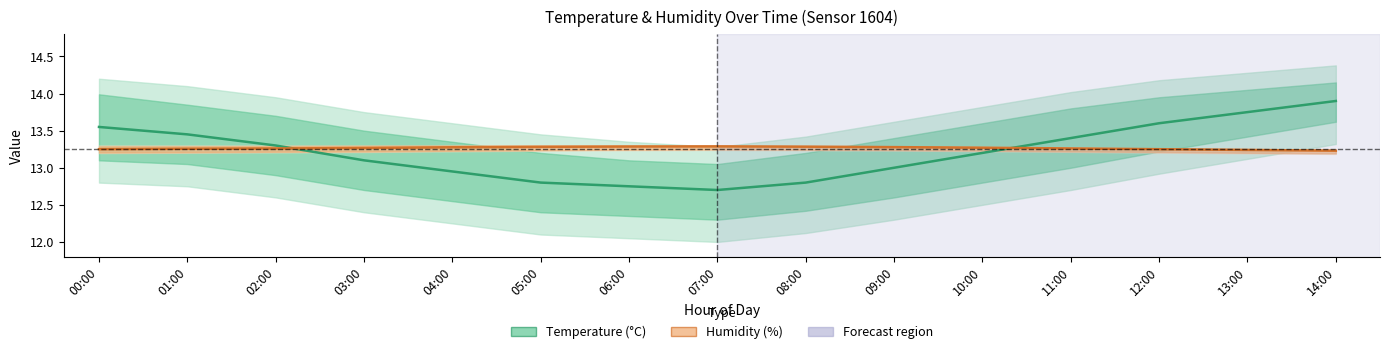

Reading right to left, list all the values displayed in this chart.

Temperature (°C): 13.9	13.8	13.6	13.4	13.2	13.0	12.8	12.7	12.8	12.8	12.9	13.1	13.3	13.4	13.6
Humidity (%): 13.2	13.2	13.2	13.3	13.3	13.3	13.3	13.3	13.3	13.3	13.3	13.3	13.3	13.3	13.2